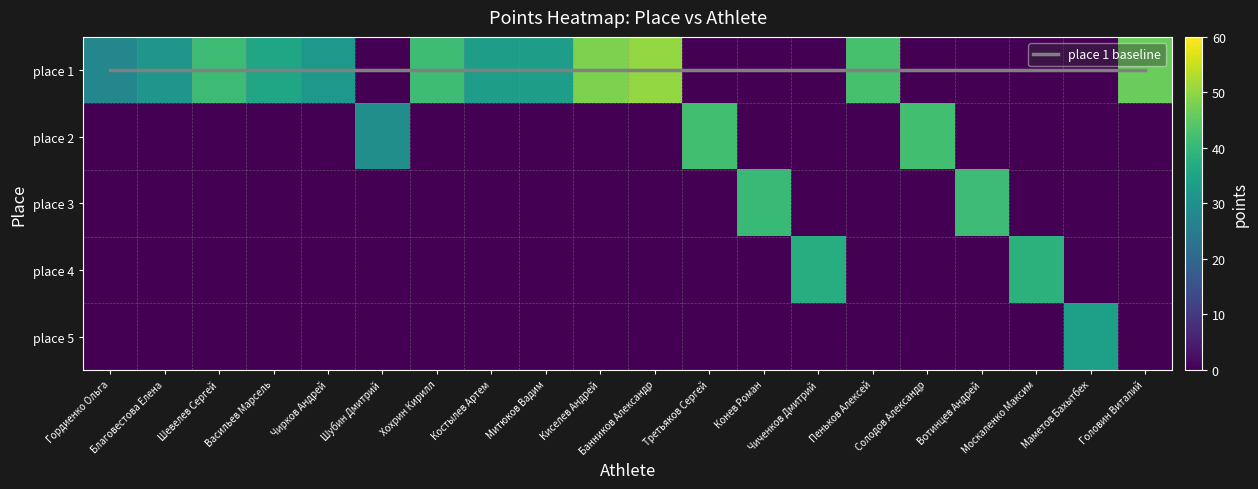

At which label does place 1 reach its peak?

Банников Александр